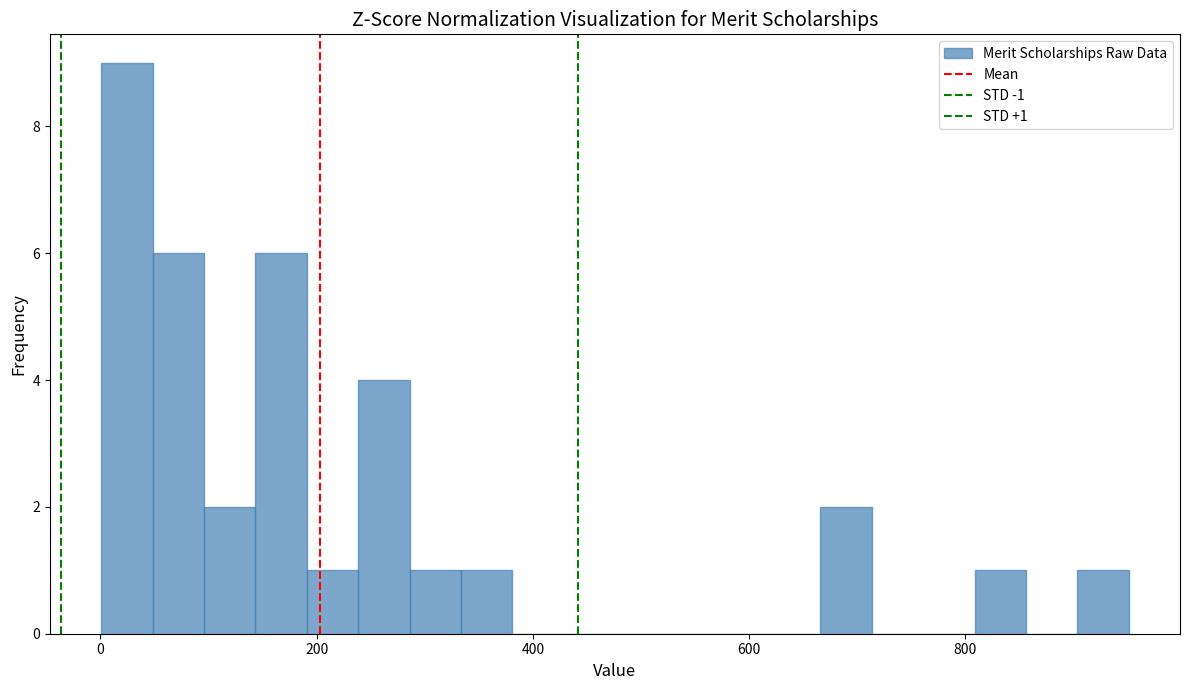

Read against the x-axis, roughly where is the centre of the tallest bar?

20